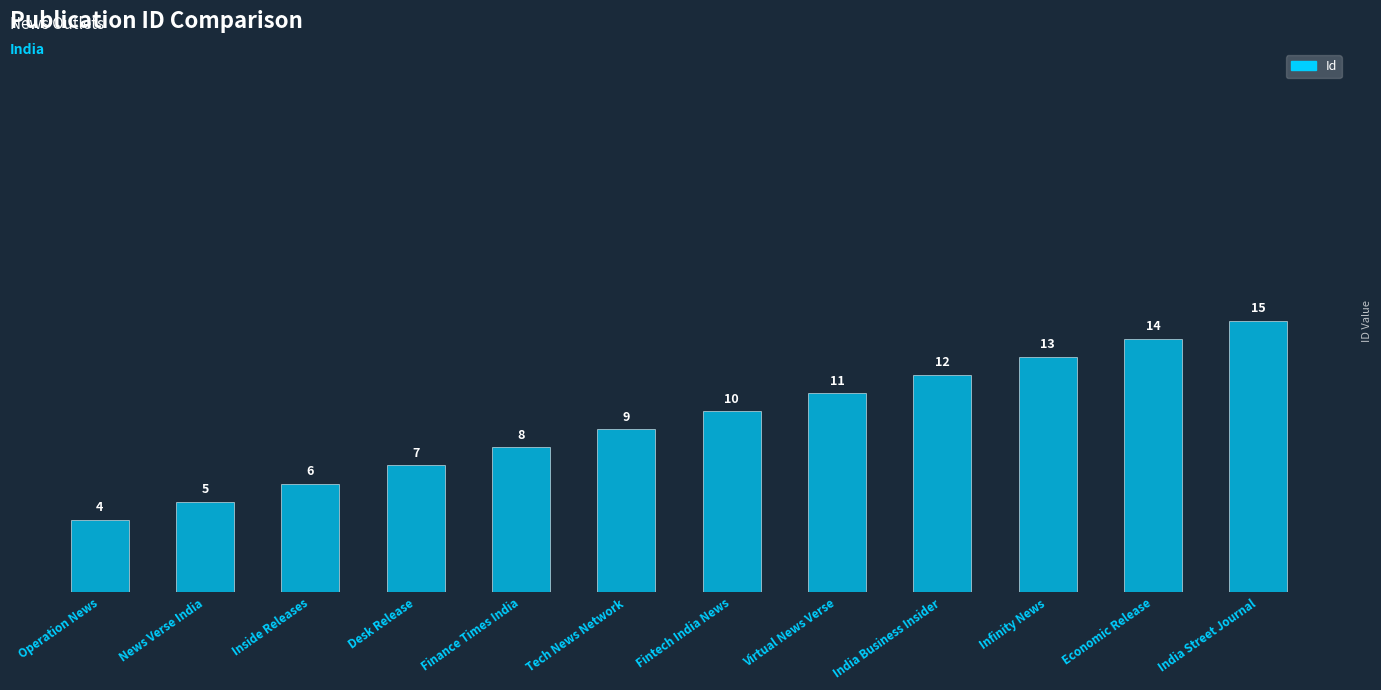

List the labels in order of value, largest first.

India Street Journal, Economic Release, Infinity News, India Business Insider, Virtual News Verse, Fintech India News, Tech News Network, Finance Times India, Desk Release, Inside Releases, News Verse India, Operation News